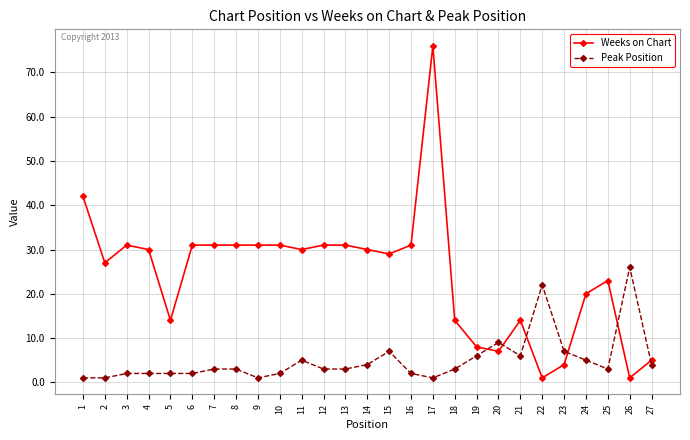

Where do Weeks on Chart and Peak Position first cross each other?

19 and 20